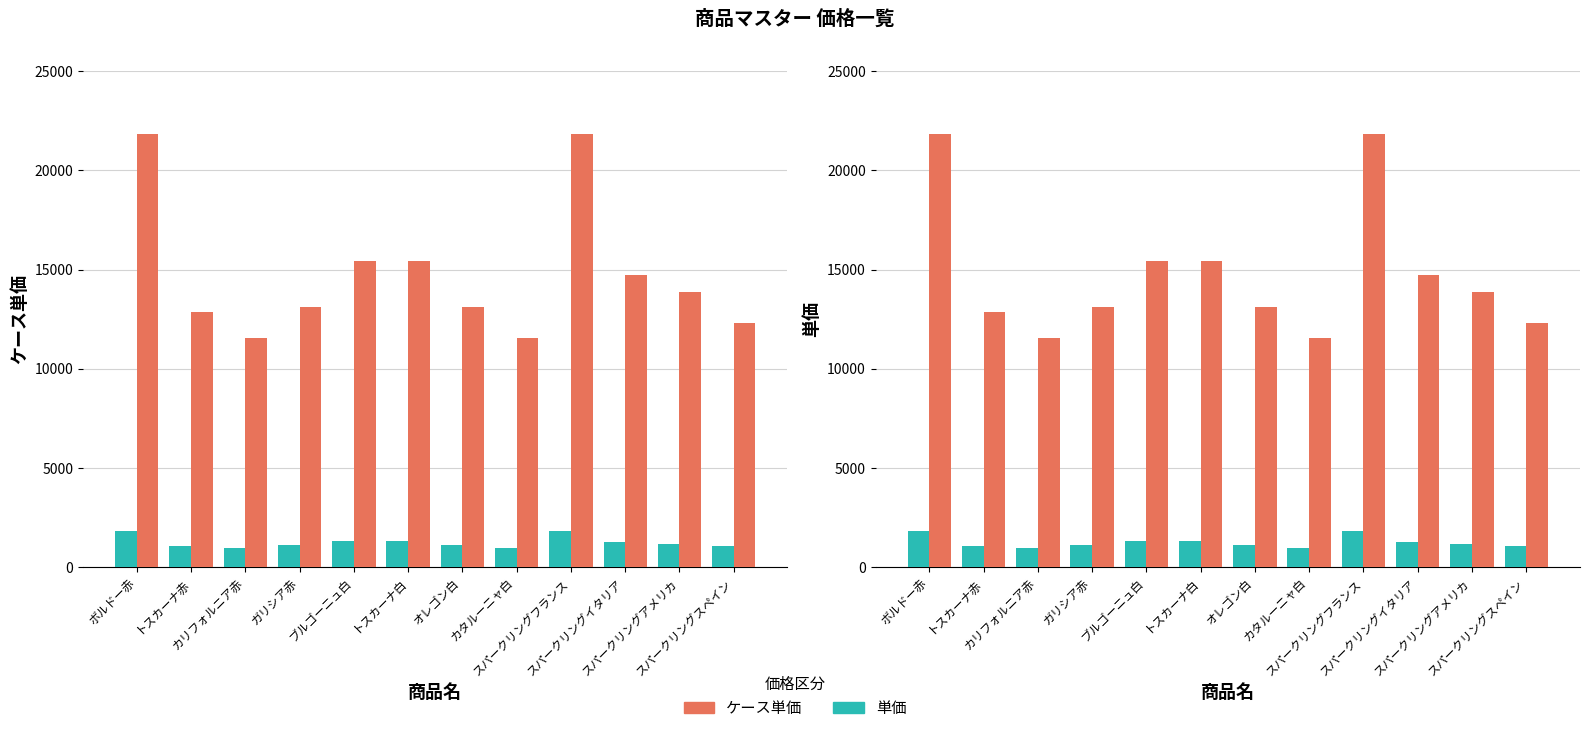

Which category has the highest value in the ケース単価 series?

ボルドー赤